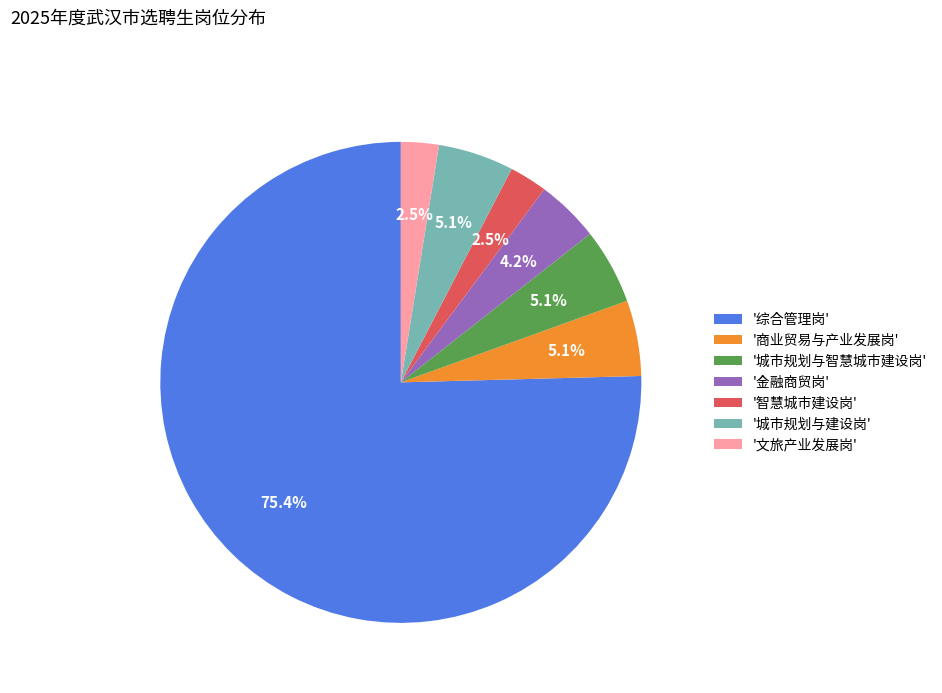

Is there any slice that represents more than half of the pie?

Yes